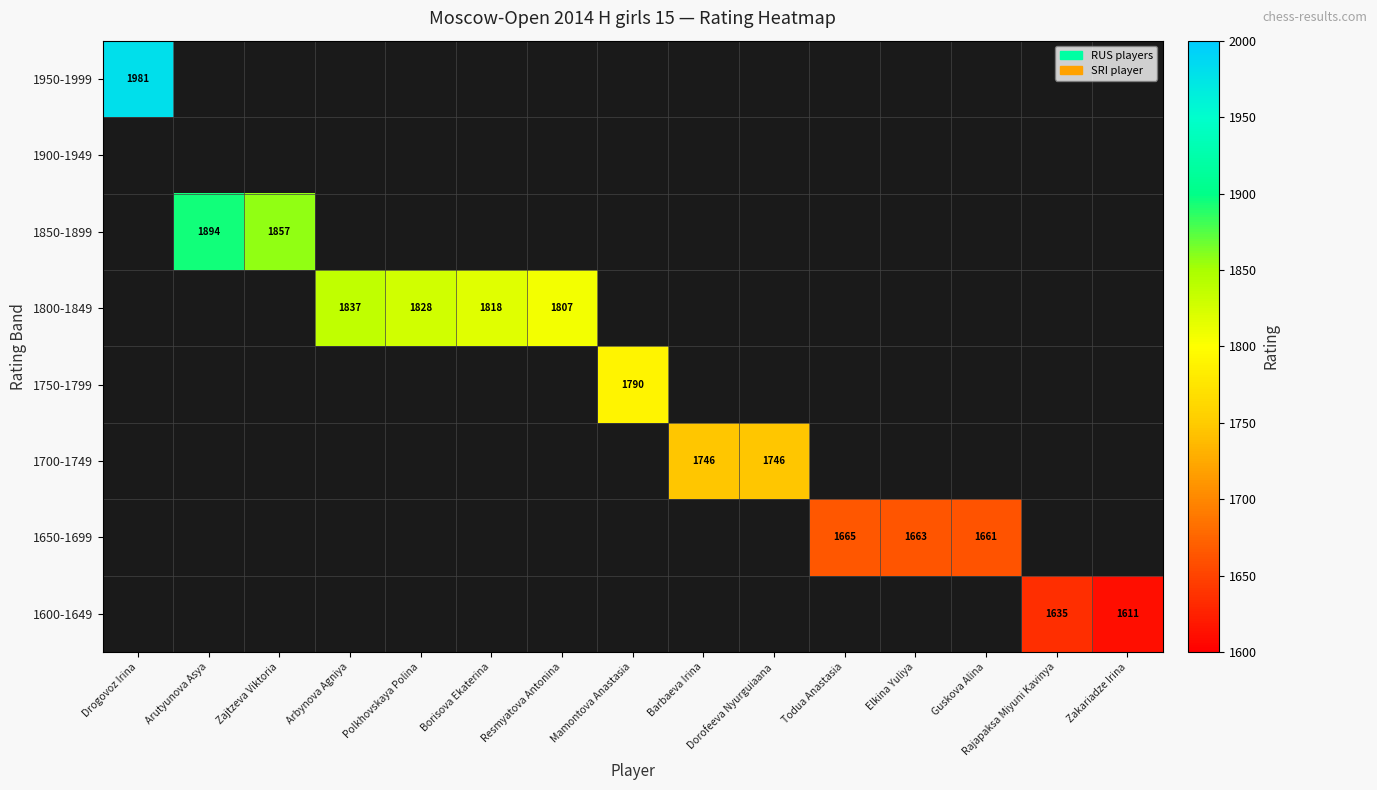

True or false: 1700-1749 has a value of 1746 at Dorofeeva Nyurguiaana.

True